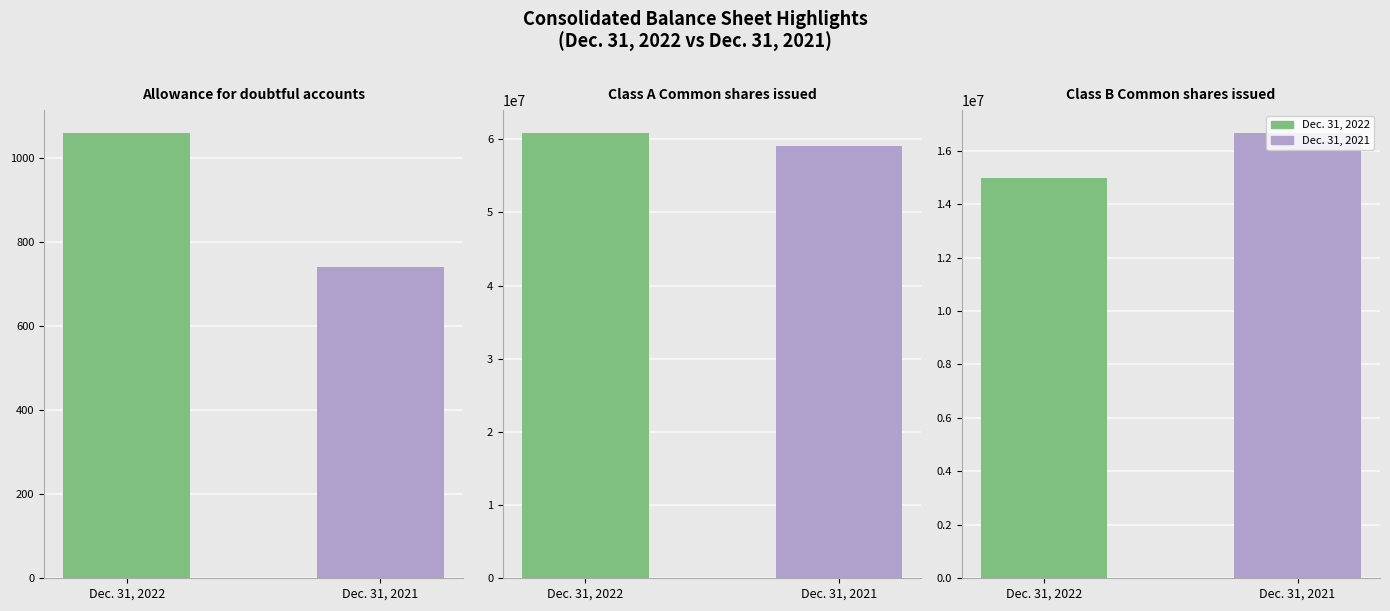

Reading left to right, extract all data points from this chart.

Dec. 31, 2022: Allowance for doubtful accounts=1060	Class A Common shares issued=60903000	Class B Common shares issued=14978000
Dec. 31, 2021: Allowance for doubtful accounts=741	Class A Common shares issued=59035000	Class B Common shares issued=16674000